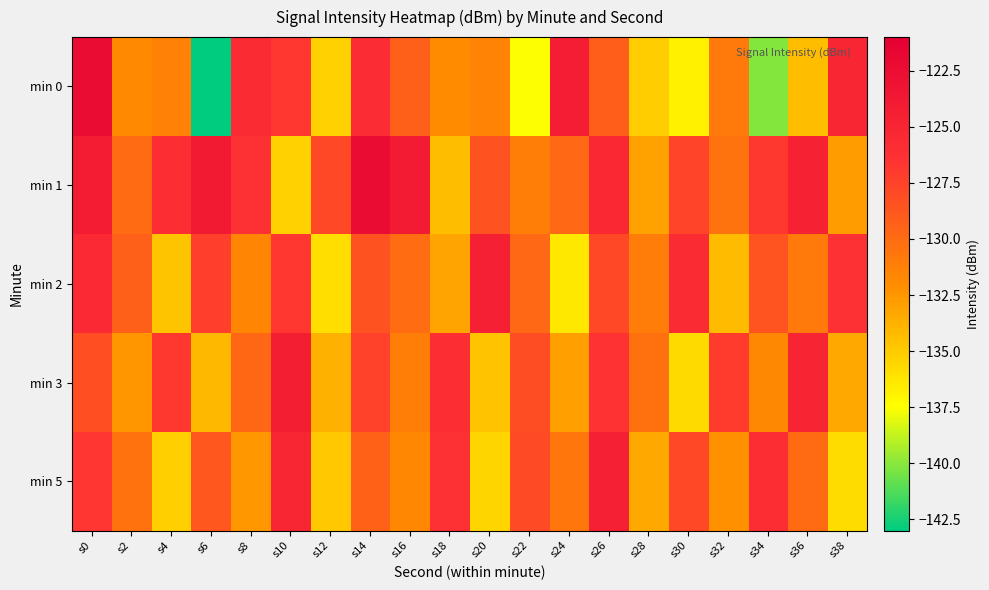

Rank the series by their maximum value, from highest to lowest.

min 1, min 0, min 3, min 2, min 5